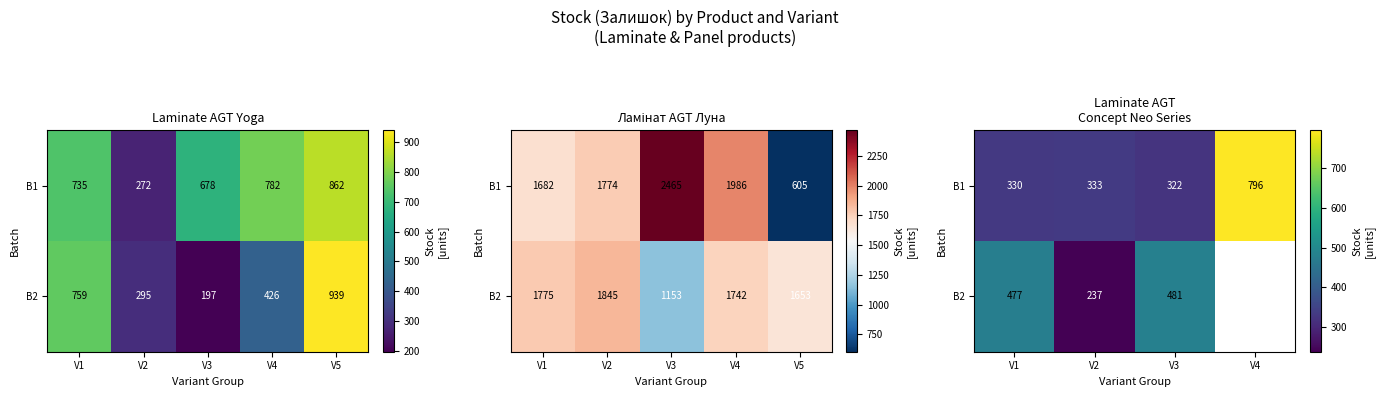

How many series are shown in this chart?

2